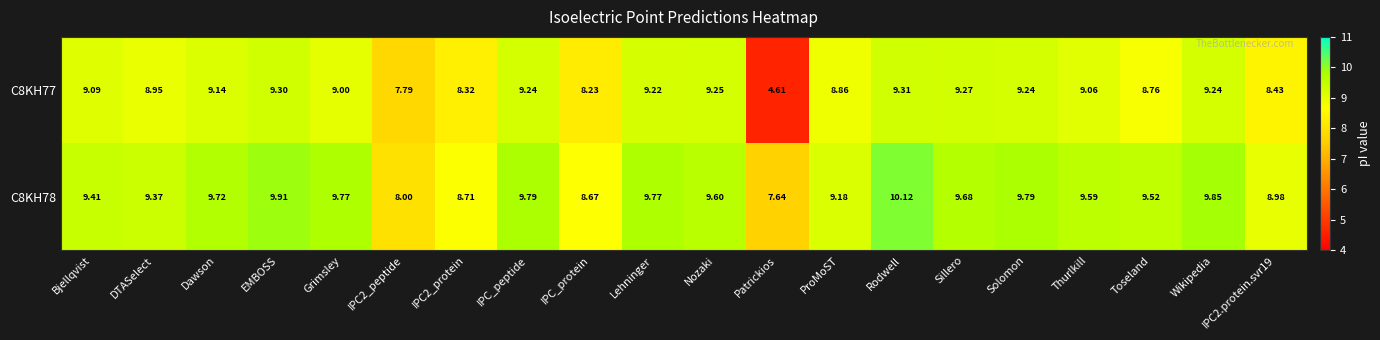

Between Solomon and Wikipedia, which series saw the biggest shift?

C8KH78